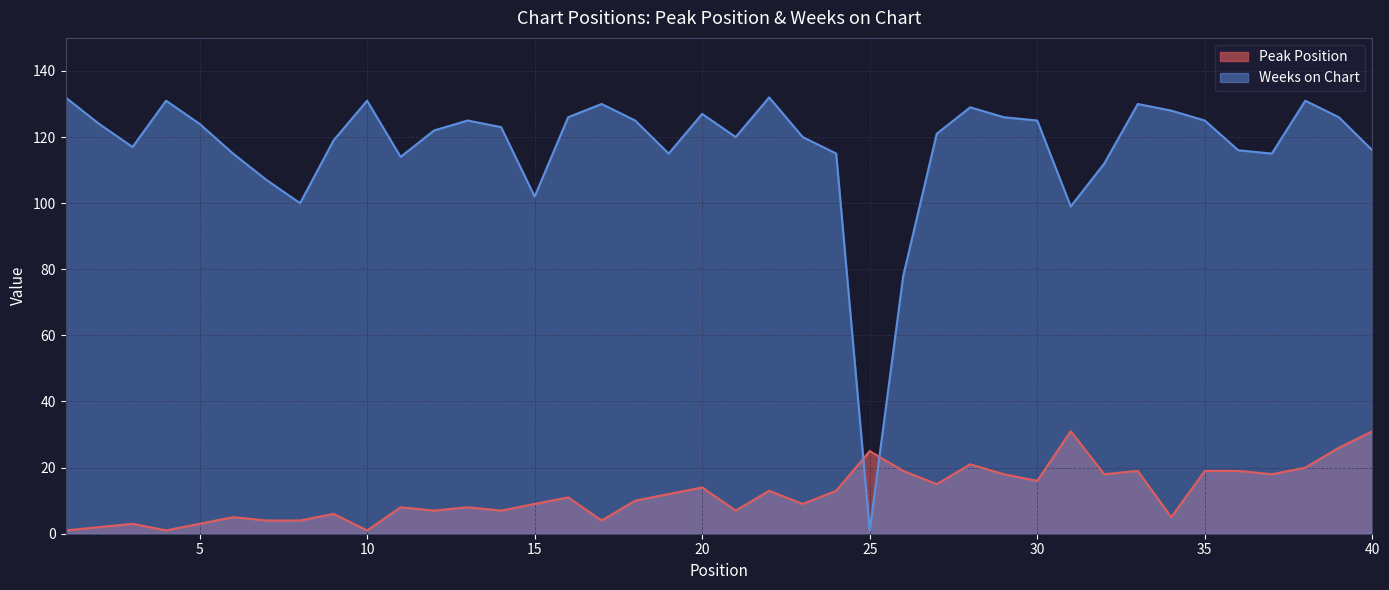

At which label does Weeks on Chart reach its minimum?

25